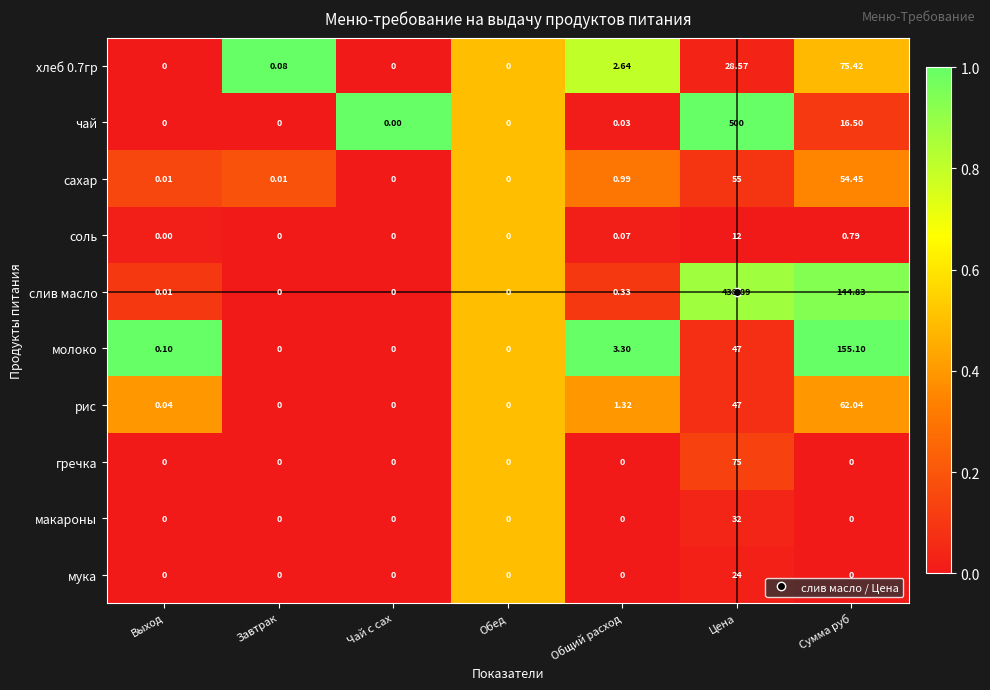

How many categories are shown in the chart?

7